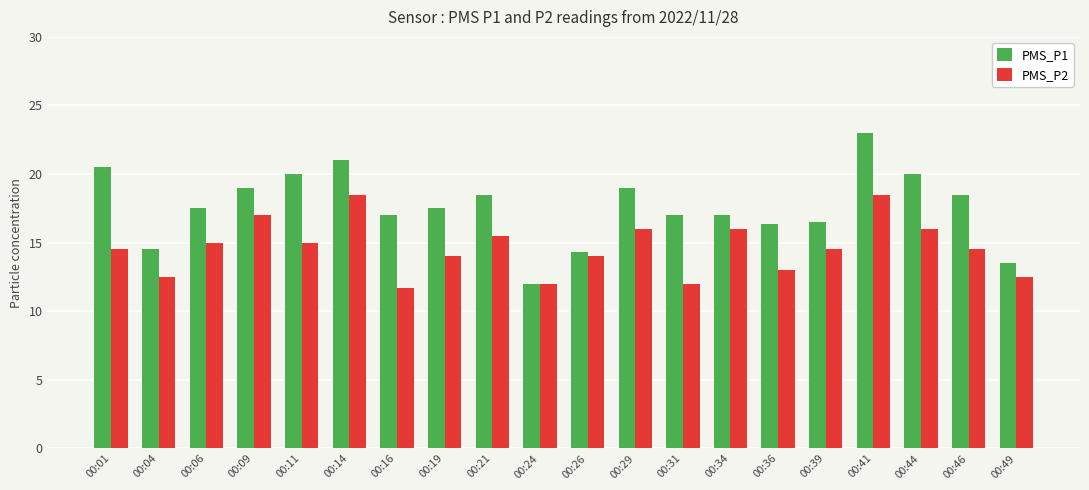

True or false: PMS_P1 has a value of 17.5 at 00:19.

True